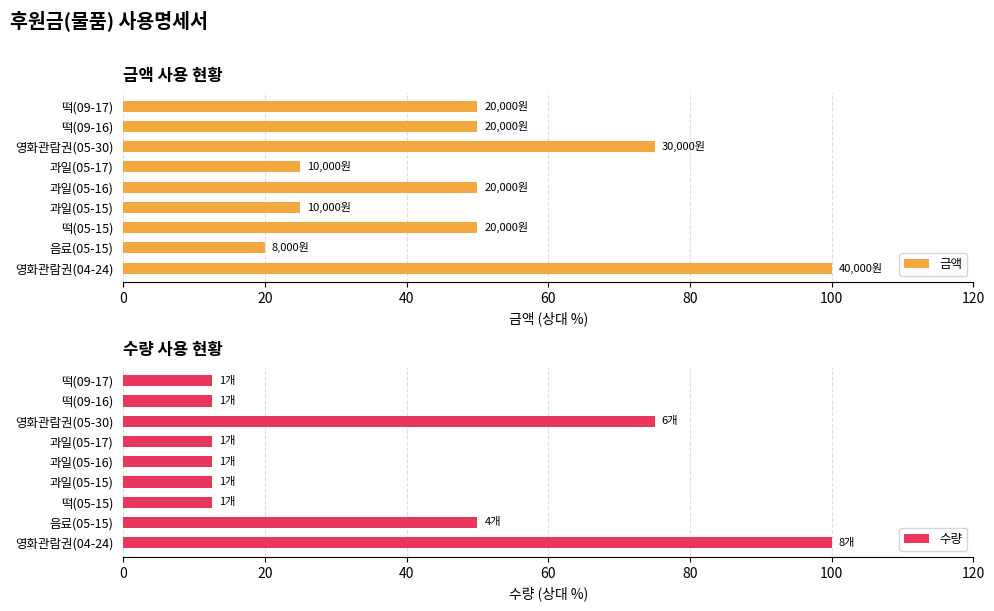

What is the sum of the 금액 values at 떡(09-16) and 과일(05-16)?

100